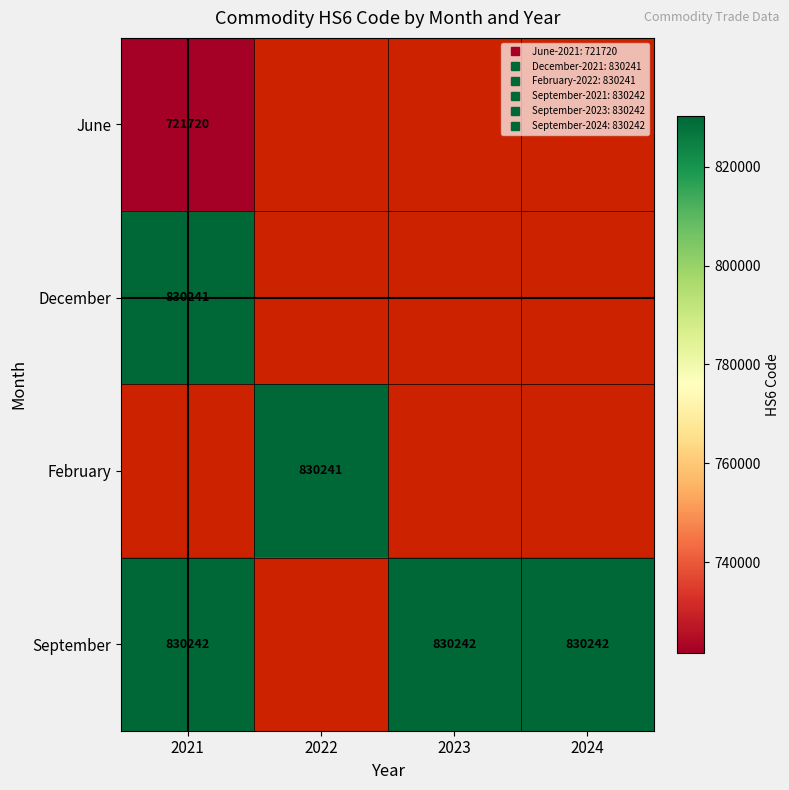

At which category does the chart reach its peak across all series?

2021